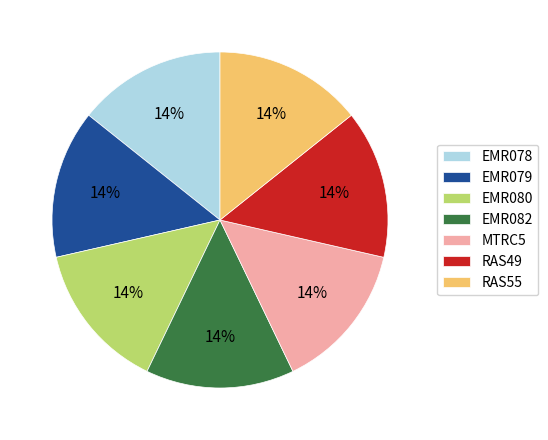

Does any single category account for the majority?

No